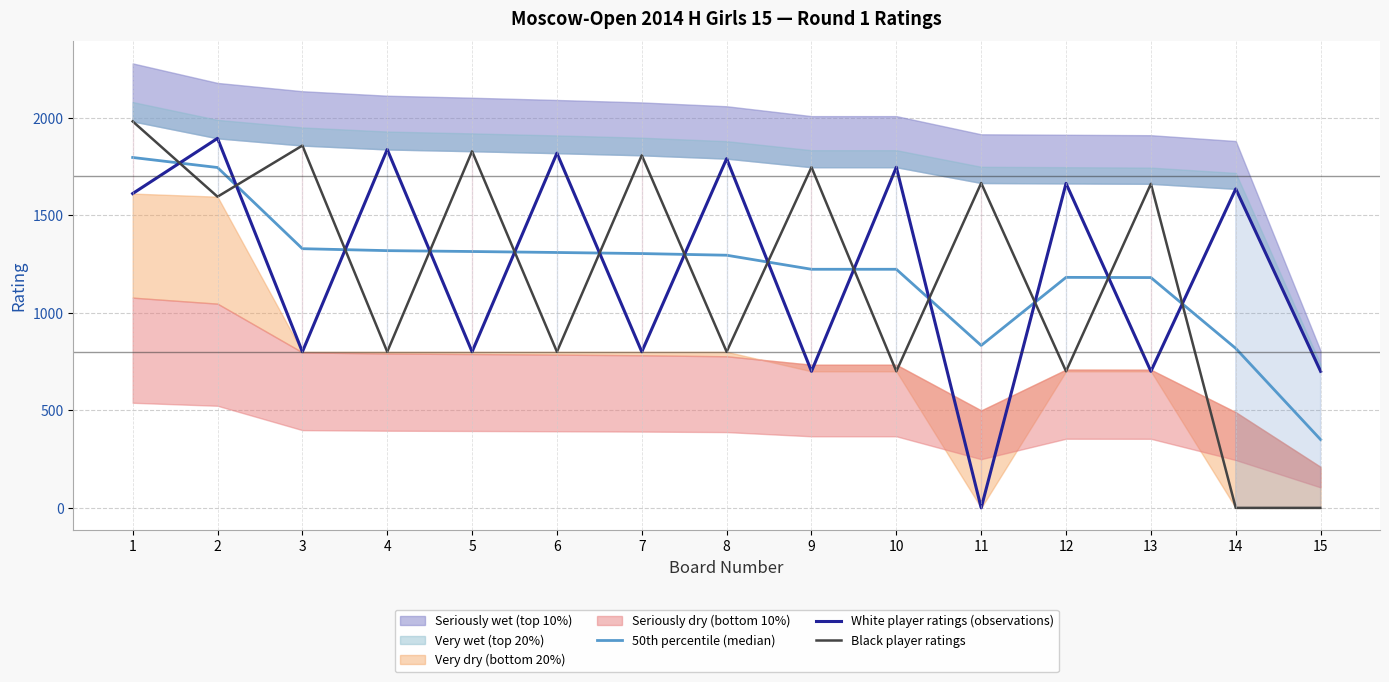

At which category does the chart reach its peak across all series?

1